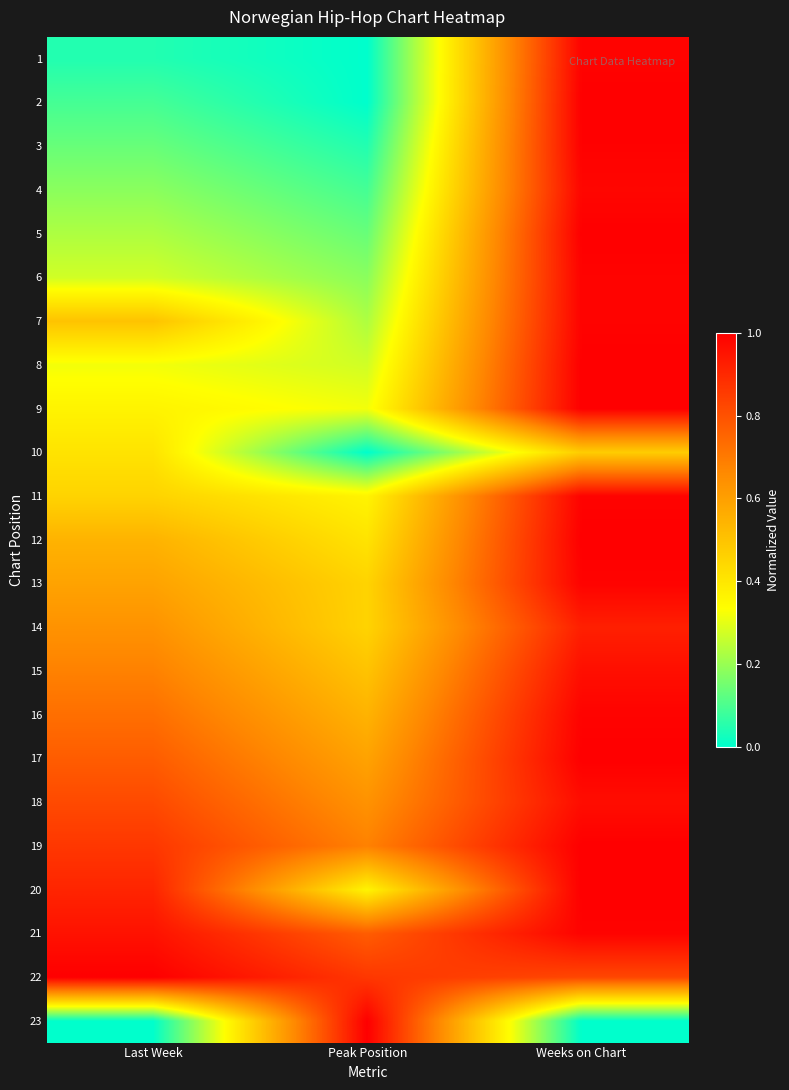

What is the difference between the highest and lowest values at Last Week?

1.0